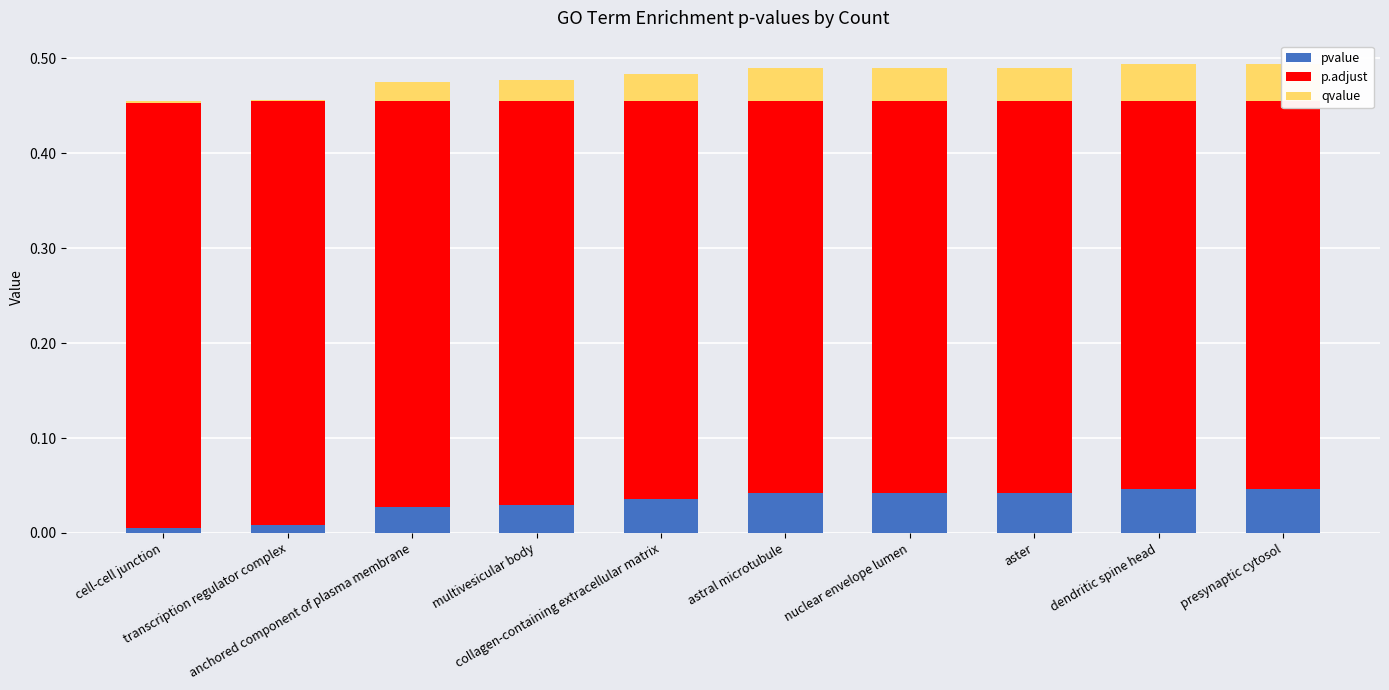

What are all the series names shown in the legend?

pvalue, p.adjust, qvalue